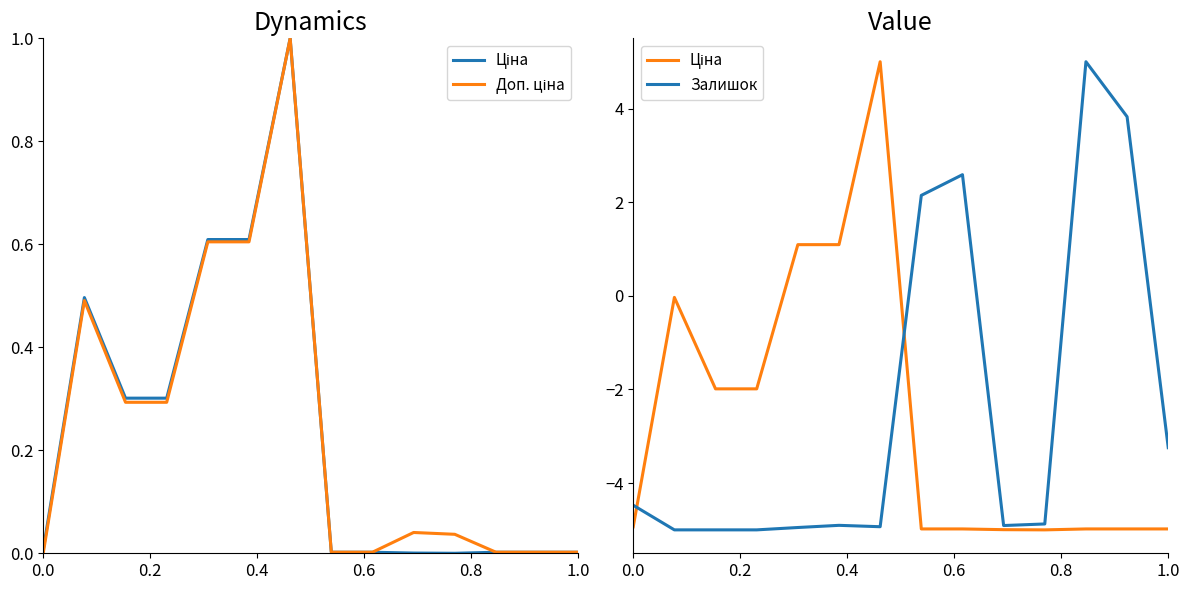

How many lines are shown in the chart?

3